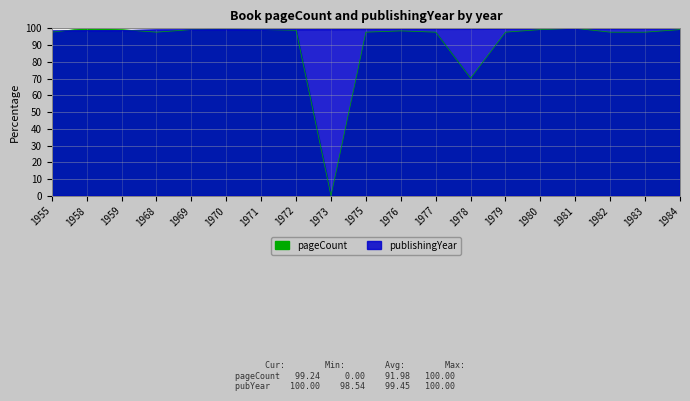

Between which two adjacent categories do publishingYear and pageCount first intersect?

1955 and 1958